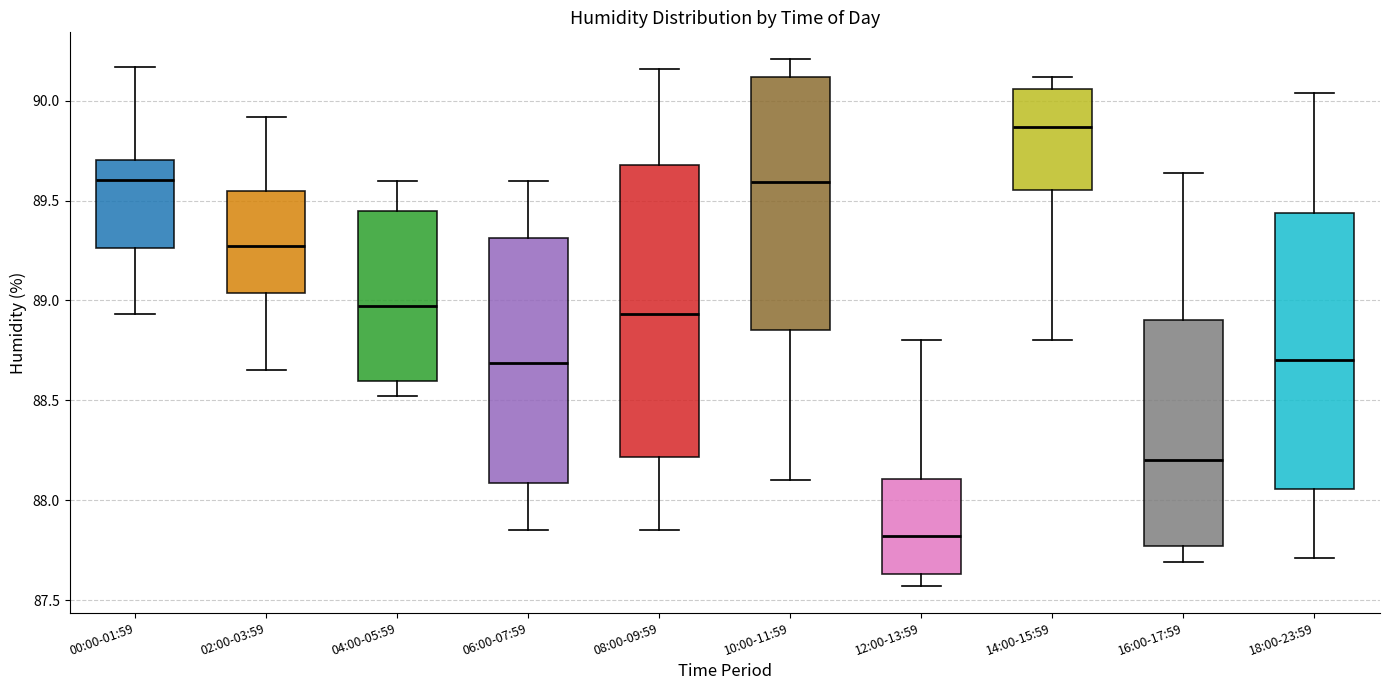

Reading left to right, read every box against the y-axis: the position of its median line, the range the box covers, and the ends of its whiskers. The values are not printed on the chart, so give them approximately, as read against the axis.

00:00-01:59: median 89.60, box 89.25 to 89.70, whiskers 88.95 to 90.15
02:00-03:59: median 89.30, box 89.05 to 89.55, whiskers 88.65 to 89.90
04:00-05:59: median 88.95, box 88.60 to 89.45, whiskers 88.50 to 89.60
06:00-07:59: median 88.70, box 88.10 to 89.30, whiskers 87.85 to 89.60
08:00-09:59: median 88.95, box 88.20 to 89.70, whiskers 87.85 to 90.15
10:00-11:59: median 89.60, box 88.85 to 90.10, whiskers 88.10 to 90.20
12:00-13:59: median 87.80, box 87.65 to 88.10, whiskers 87.55 to 88.80
14:00-15:59: median 89.85, box 89.55 to 90.05, whiskers 88.80 to 90.10
16:00-17:59: median 88.20, box 87.75 to 88.90, whiskers 87.70 to 89.65
18:00-23:59: median 88.70, box 88.05 to 89.45, whiskers 87.70 to 90.05